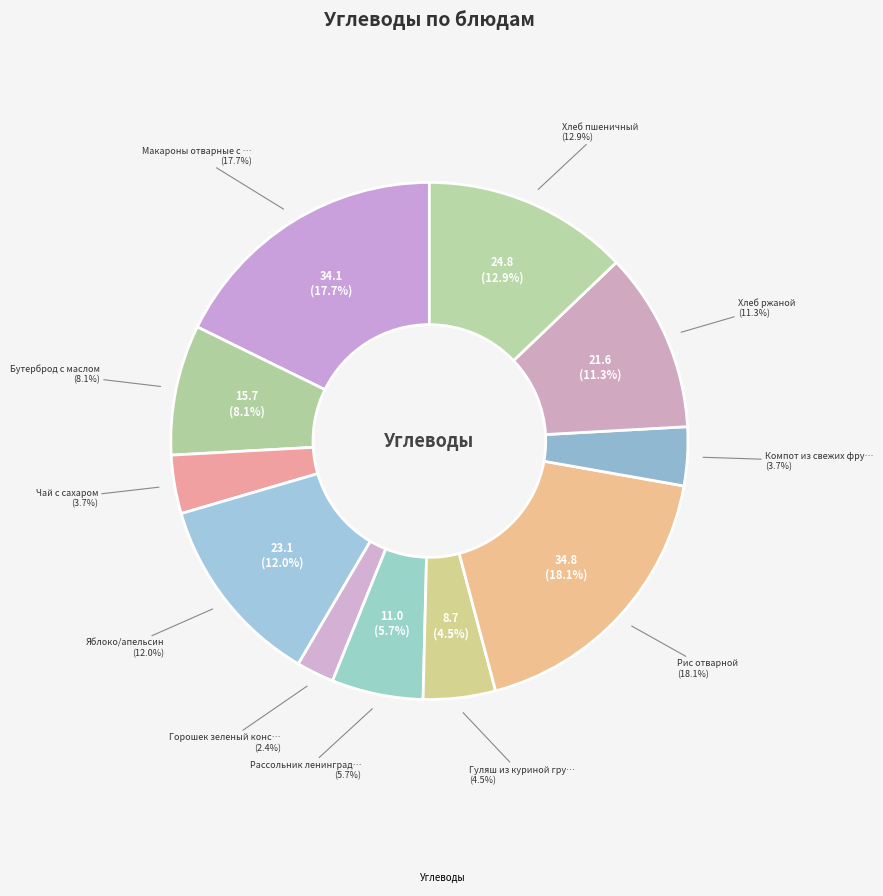

What is the total percentage of Яблоко/апельсин and Хлеб пшеничный?

24.9%